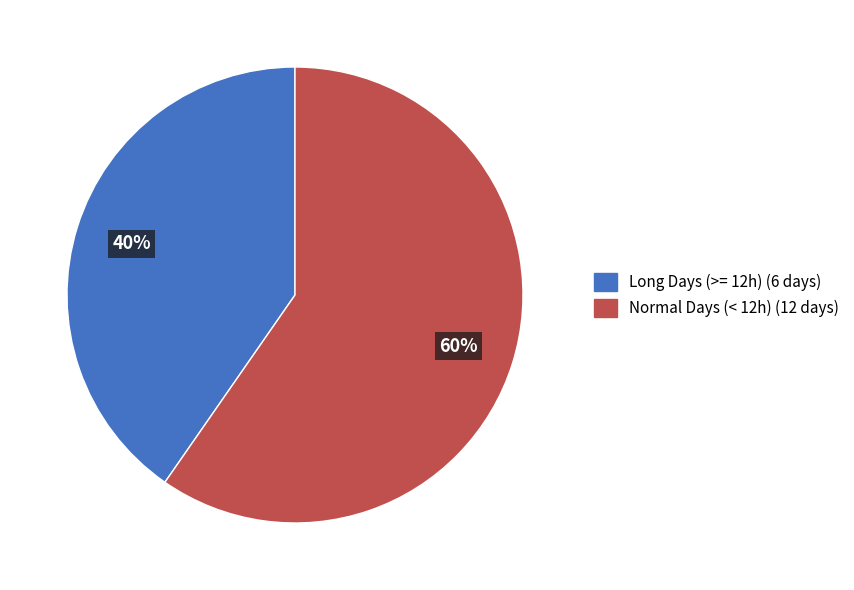

Is it true that Long Days (>= 12h) (6 days) is 52% of the pie?

False